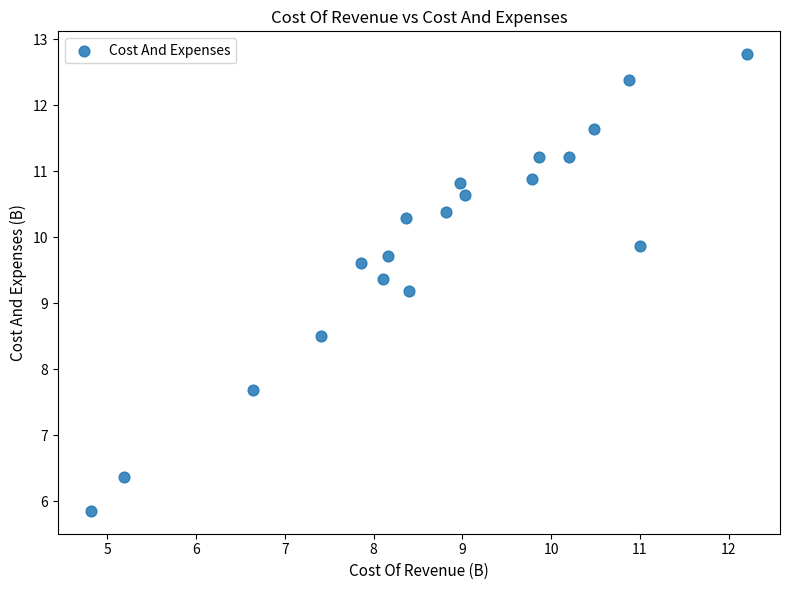

What Y value in the scatter plot is closest to 9?

9.2